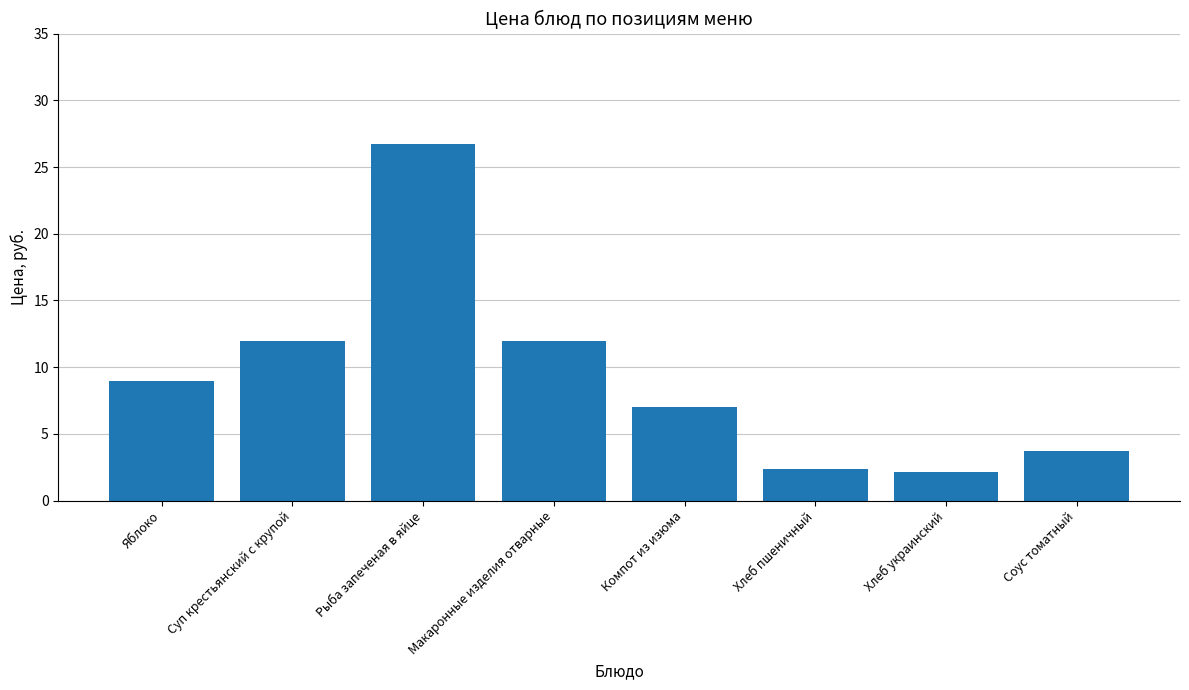

How many bars are there in total?

8